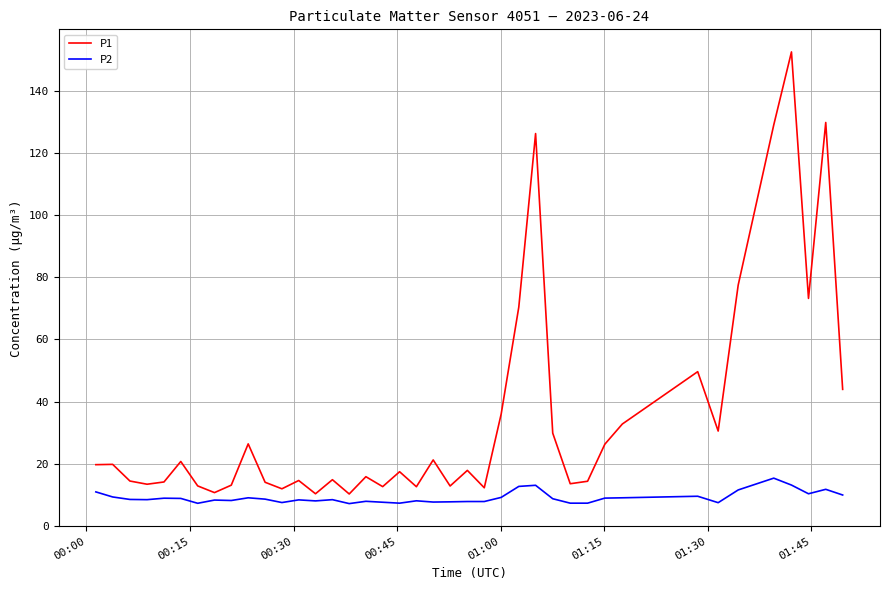

Which series has the widest spread of values?

P1